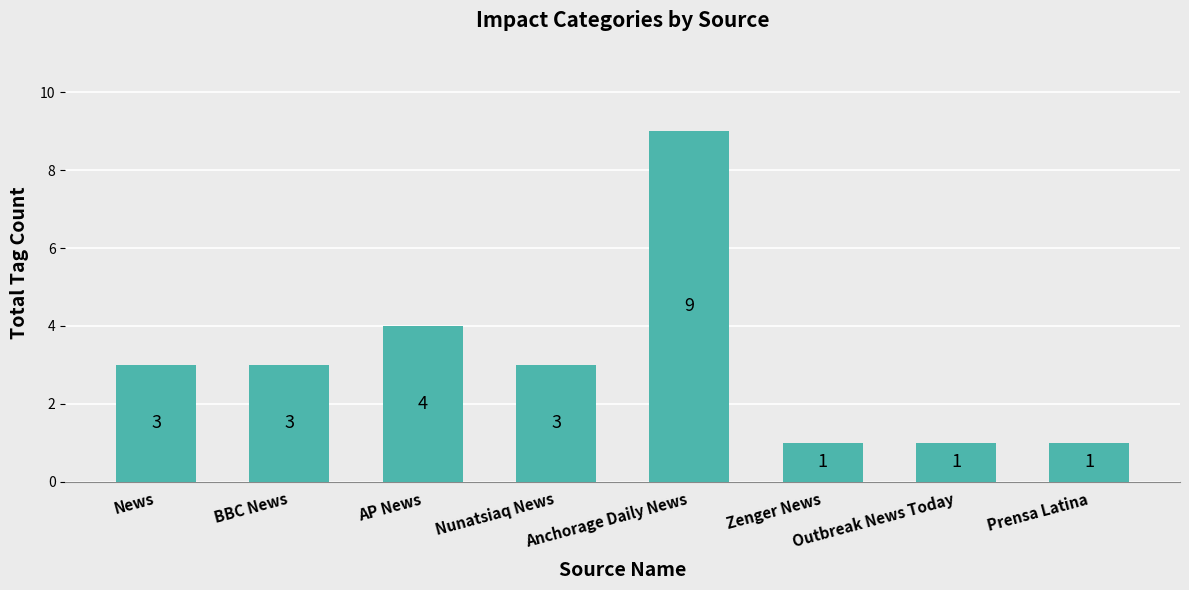

Reading left to right, transcribe all the data shown in this chart.

3	3	4	3	9	1	1	1